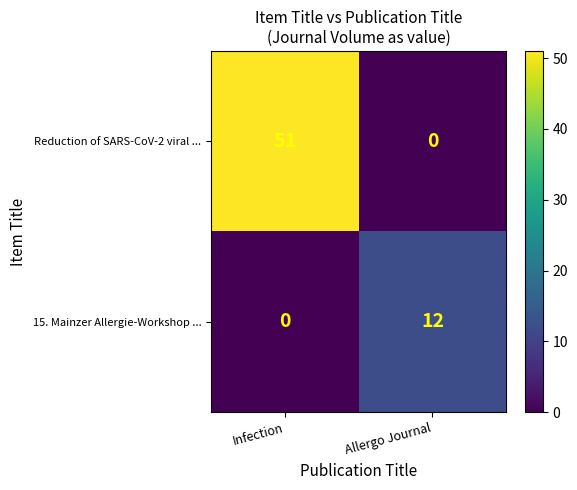

The value of 15. Mainzer Allergie-Workshop ... at Allergo Journal is 21. True or false?

False